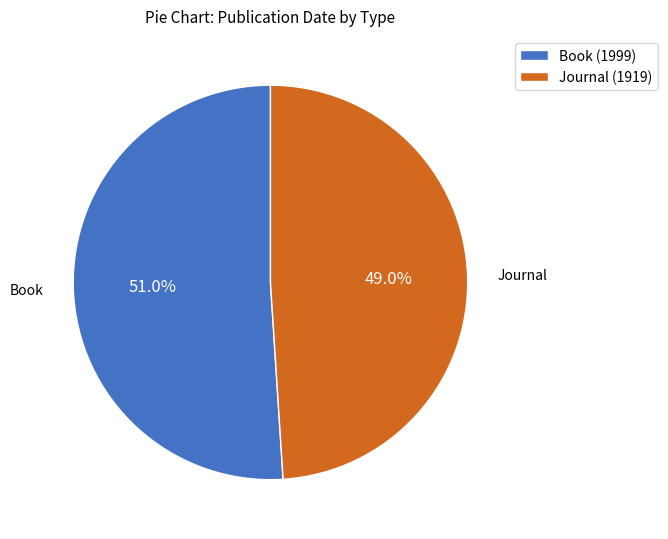

Count the number of slices in the pie.

2